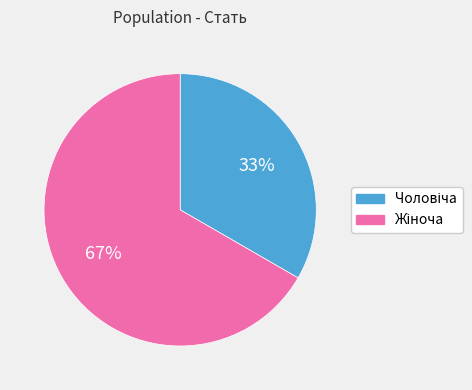

Is there a majority slice in this chart?

Yes